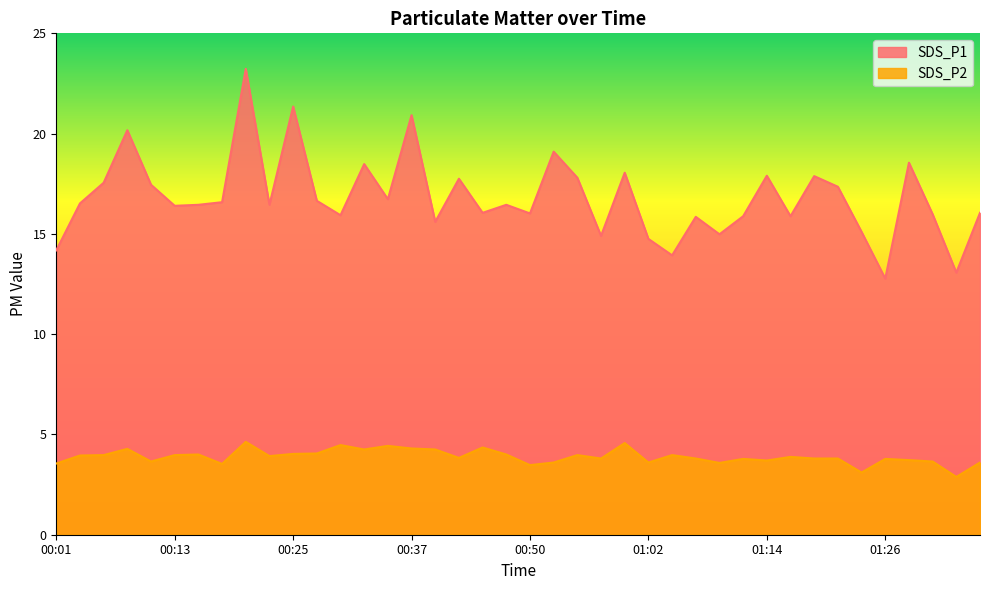

What is the label of the 18th point from the left?

00:42